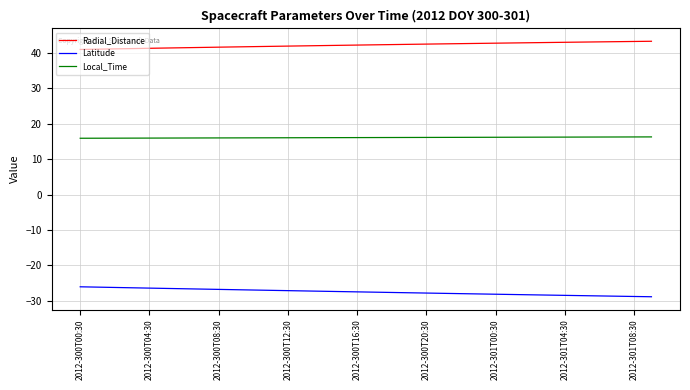

True or false: Local_Time and Latitude cross at least once.

False